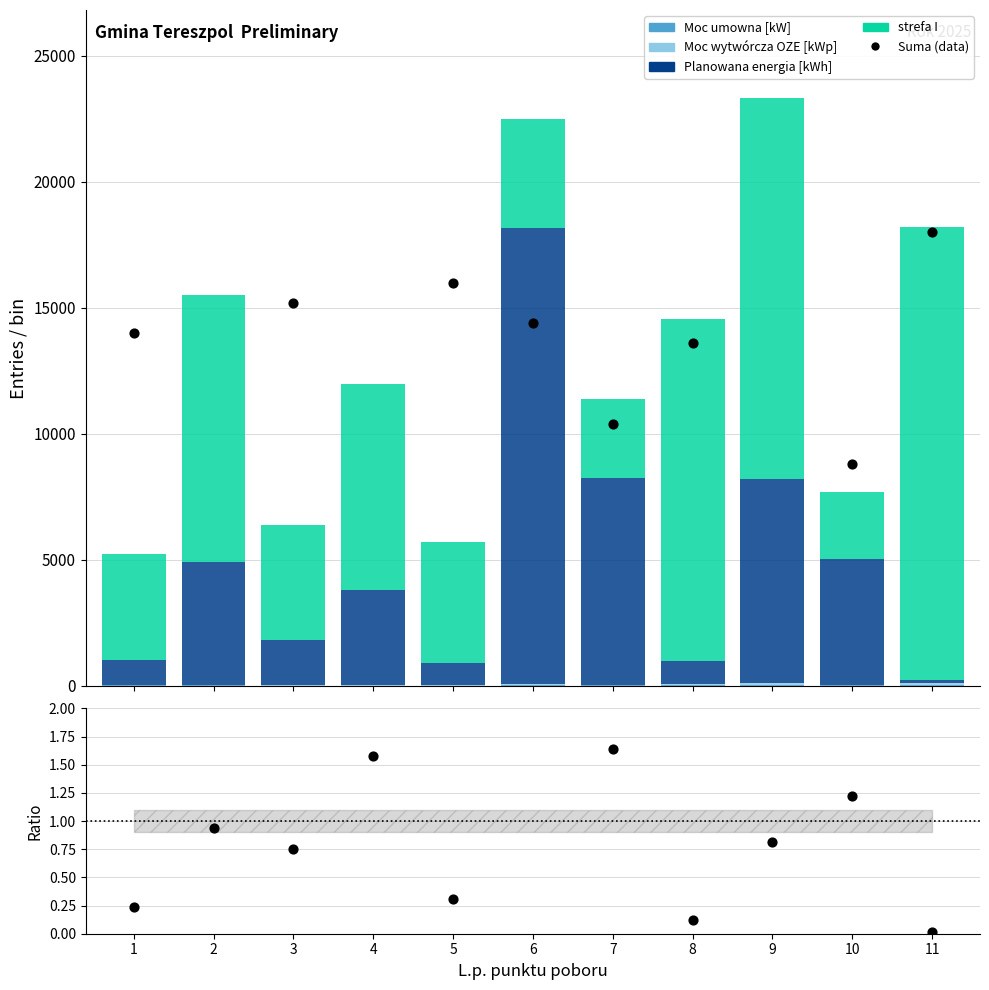

Is the value of strefa I at 6 greater than the value of Moc wytwórcza OZE [kWp] at 11?

Yes